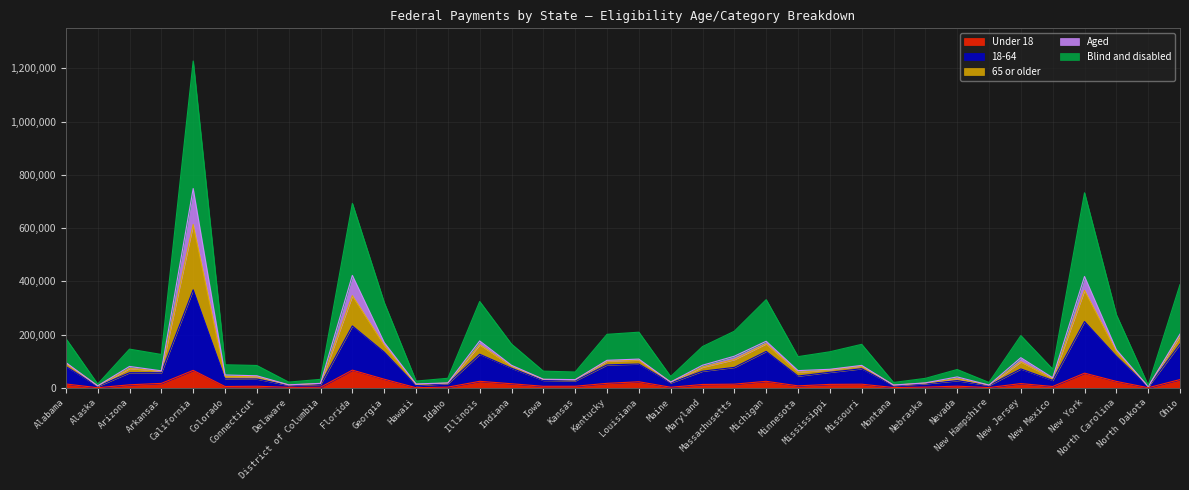

Is it true that Under 18 equals 2918 at Idaho?

True